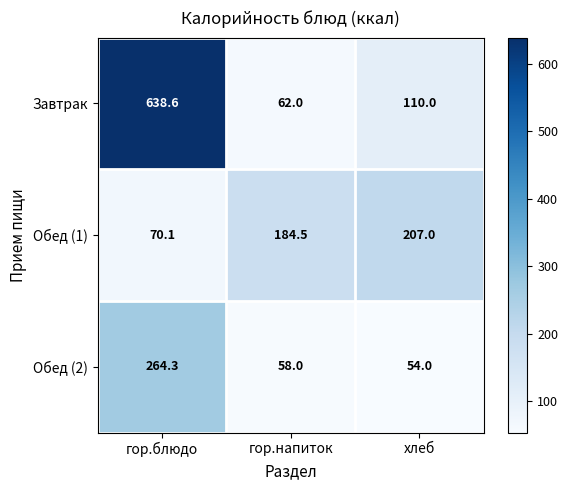

Is it true that Обед (2) equals 13.2 at гор.напиток?

False